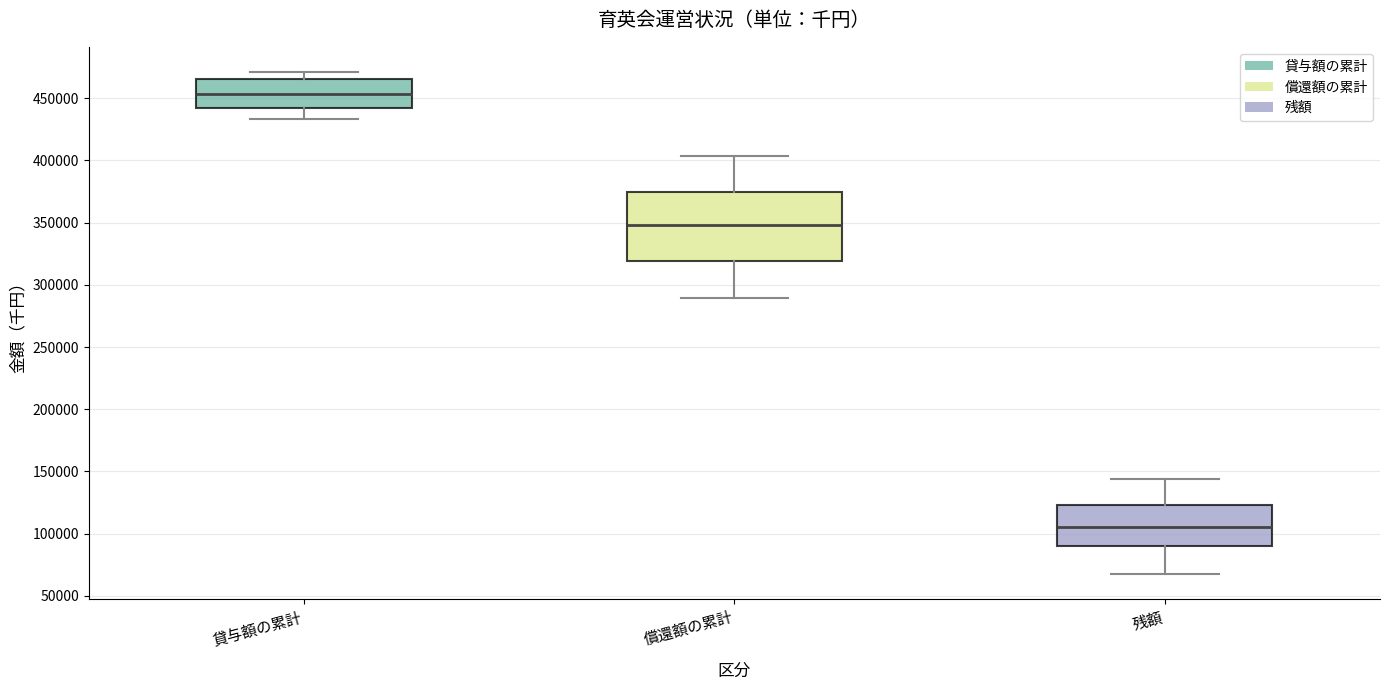

Reading left to right, read every box against the y-axis: the position of its median line, the range the box covers, and the ends of its whiskers. The values are not printed on the chart, so give them approximately, as read against the axis.

貸与額の累計: median 455000, box 440000 to 465000, whiskers 435000 to 470000
償還額の累計: median 350000, box 320000 to 375000, whiskers 290000 to 405000
残額: median 105000, box 90000 to 125000, whiskers 65000 to 145000